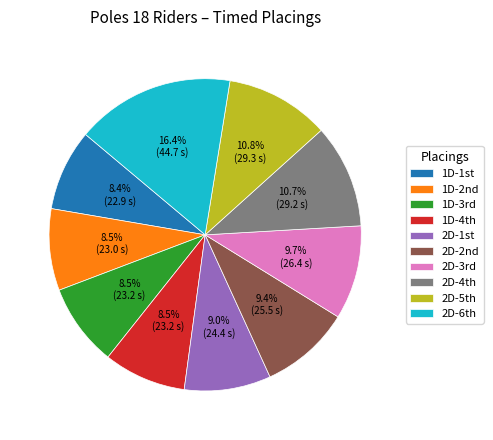

Which category has the biggest portion of the pie?

2D-6th